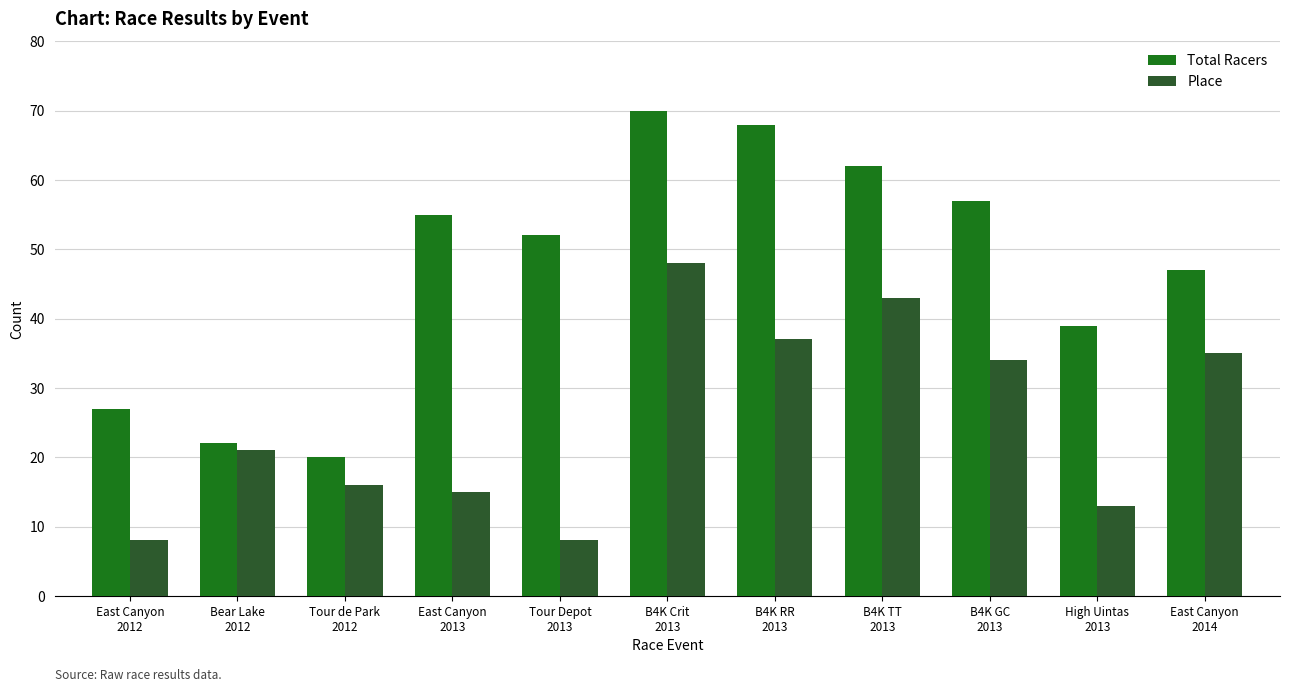

Reading left to right, extract all data points from this chart.

Total Racers: 27	22	20	55	52	70	68	62	57	39	47
Place: 8	21	16	15	8	48	37	43	34	13	35